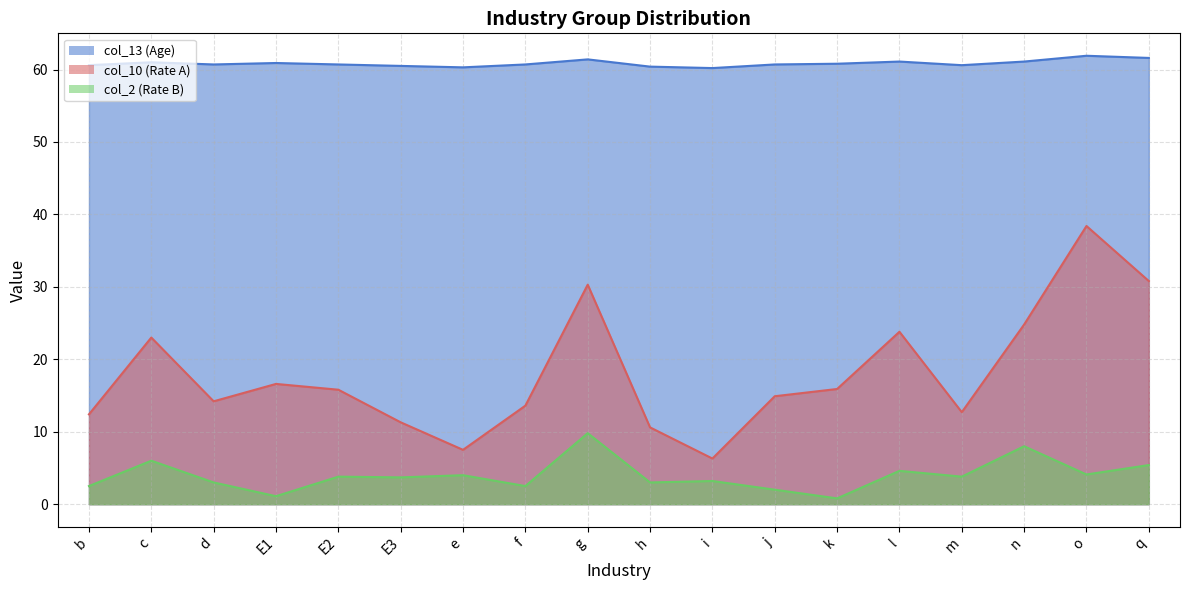

List the series in order of their peak value, lowest first.

col_2 (Rate B), col_10 (Rate A), col_13 (Age)